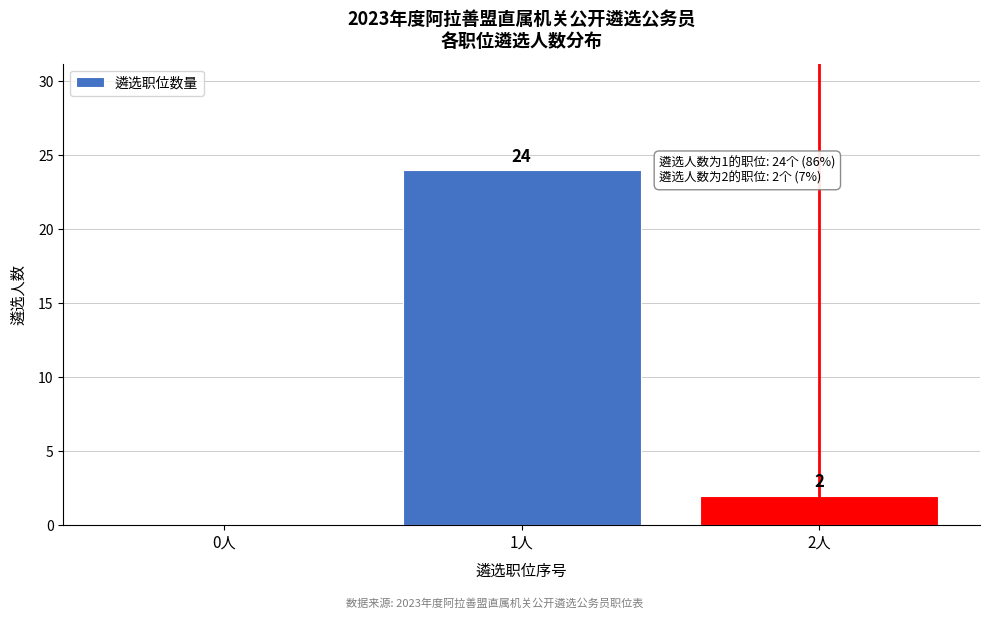

Reading right to left, list all the values displayed in this chart.

2人=2	1人=24	0人=0